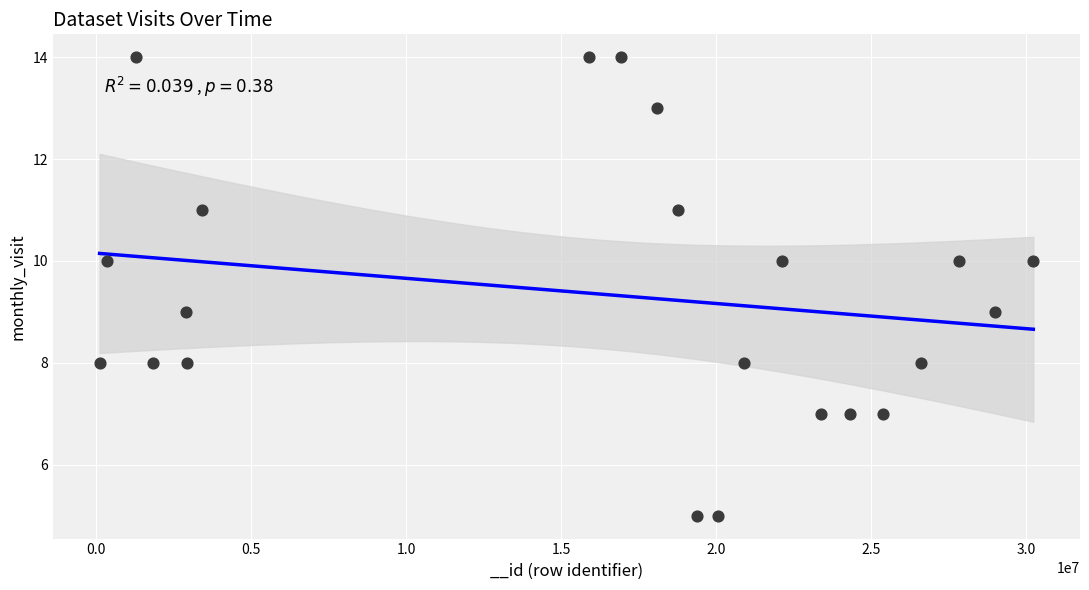

What is the range of X values (max minus min)?

30102486